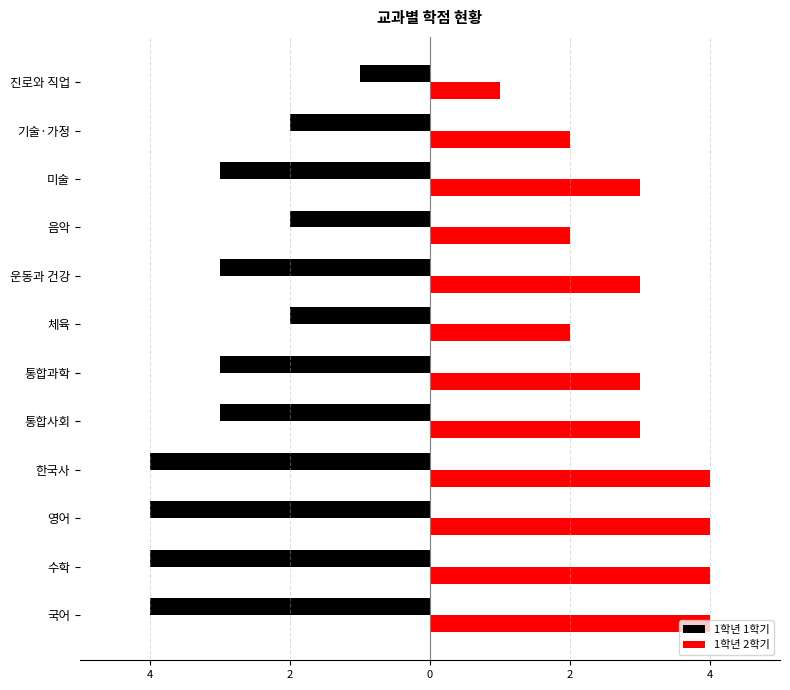

What is the value of the 1학년 2학기 bar at the 4th from the left?

4